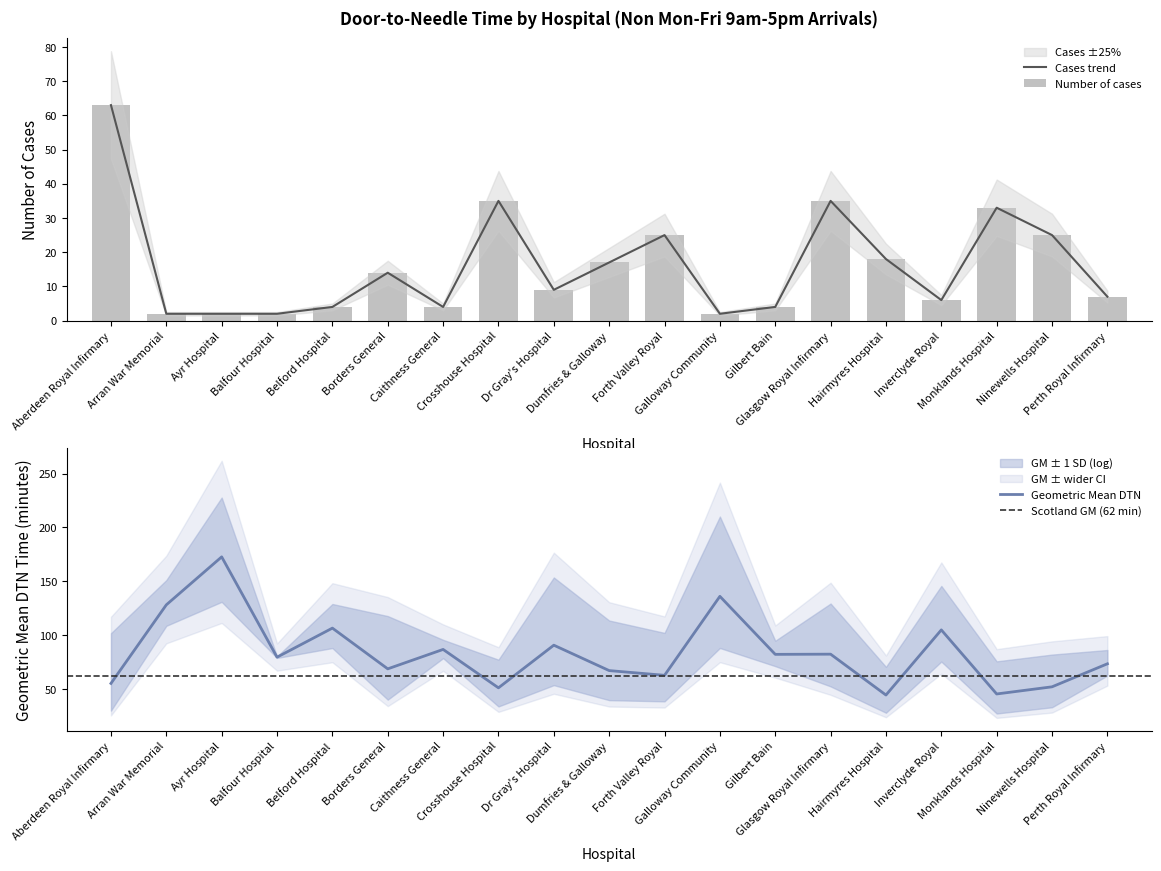

What is the label of the 13th bar from the left?

Gilbert Bain